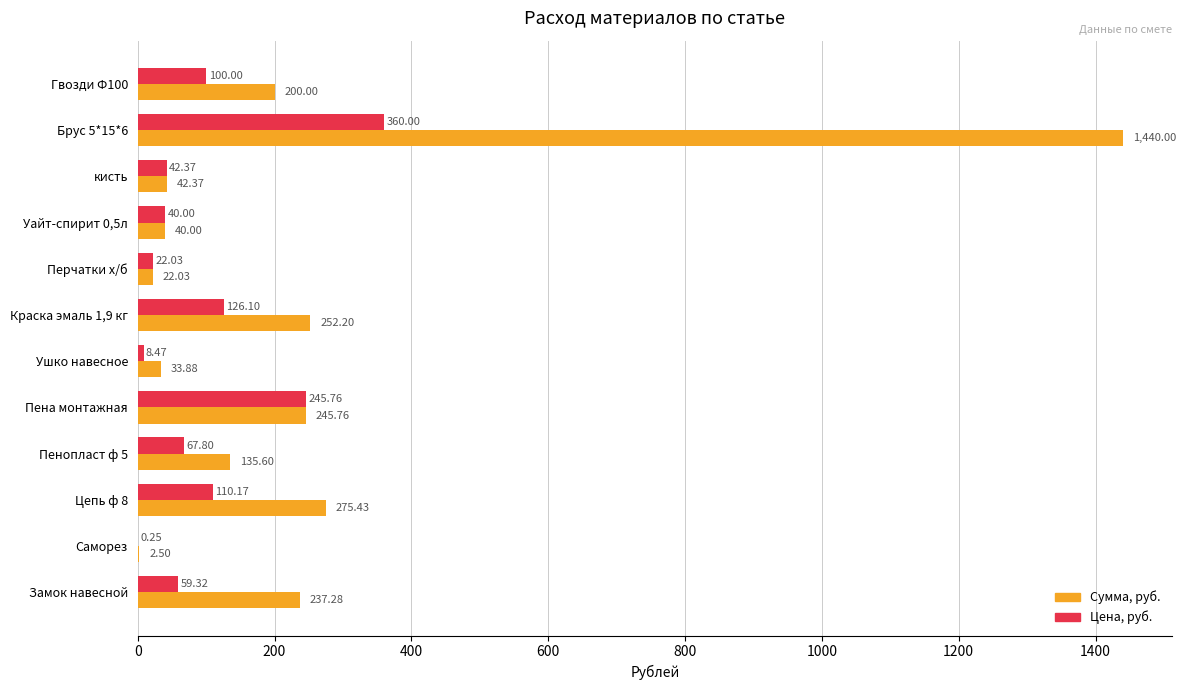

Which series has the largest total across all categories?

Сумма, руб.